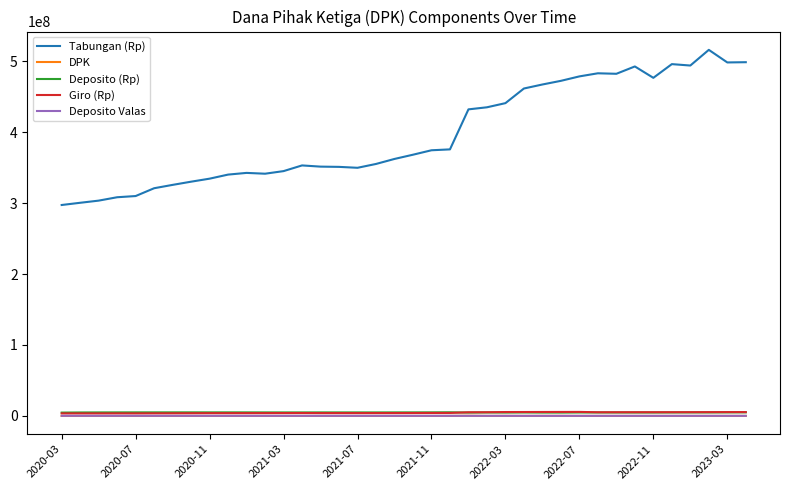

Which series has the widest spread of values?

Tabungan (Rp)